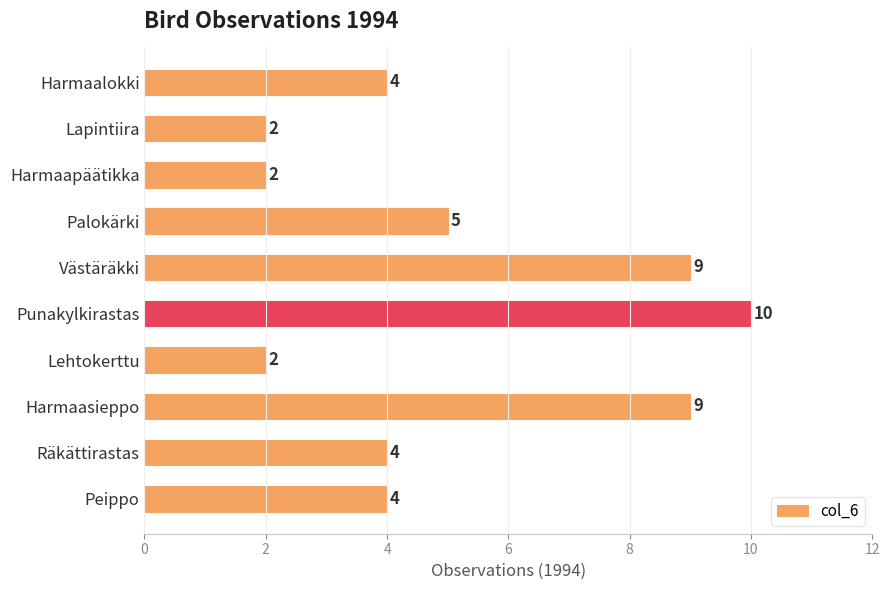

Where is the data nearest to the value 6?

Palokärki